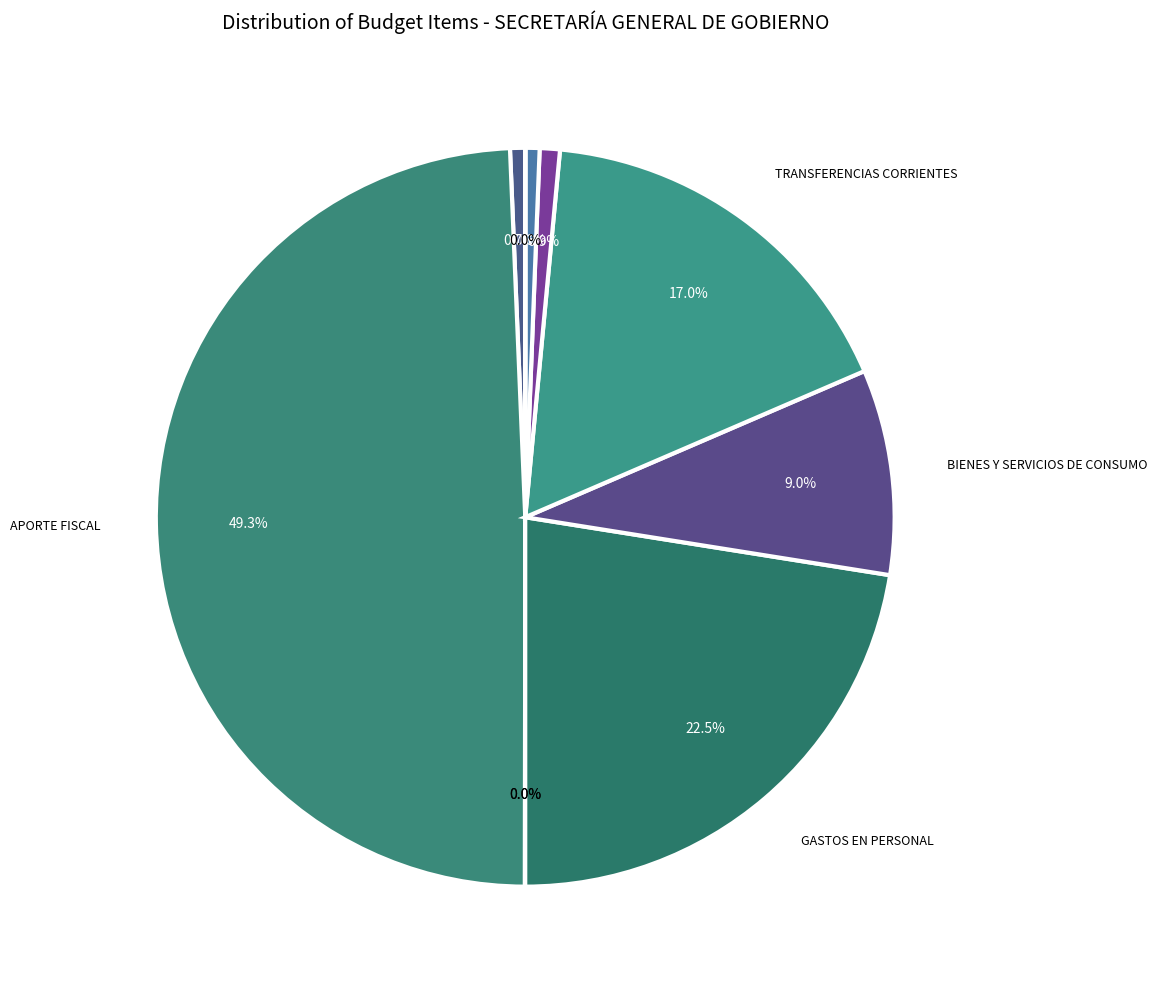

Is there a majority slice in this chart?

No